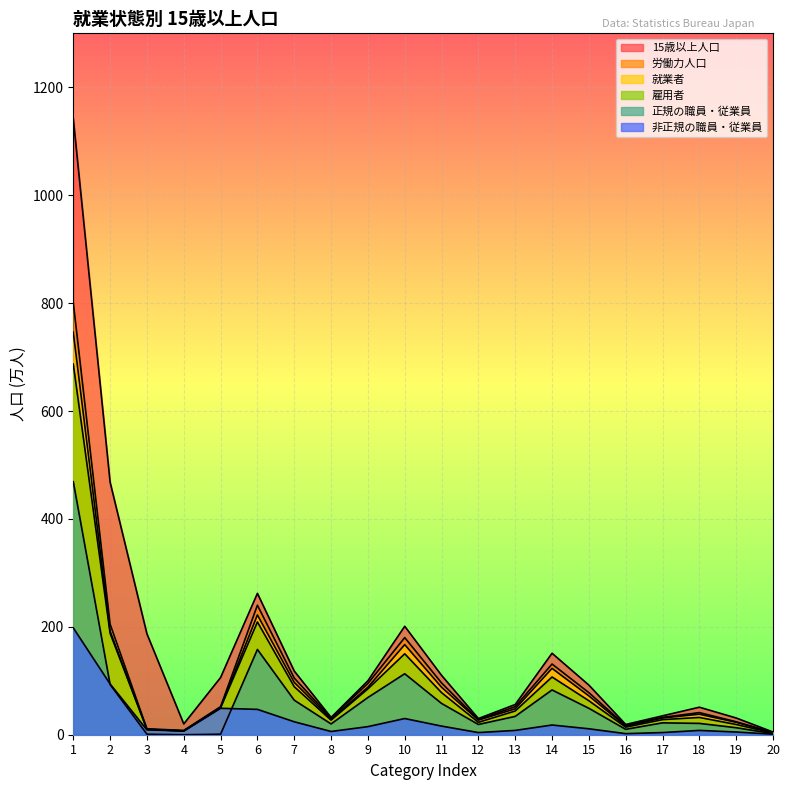

Where is the first local minimum for 非正規の職員・従業員?

4